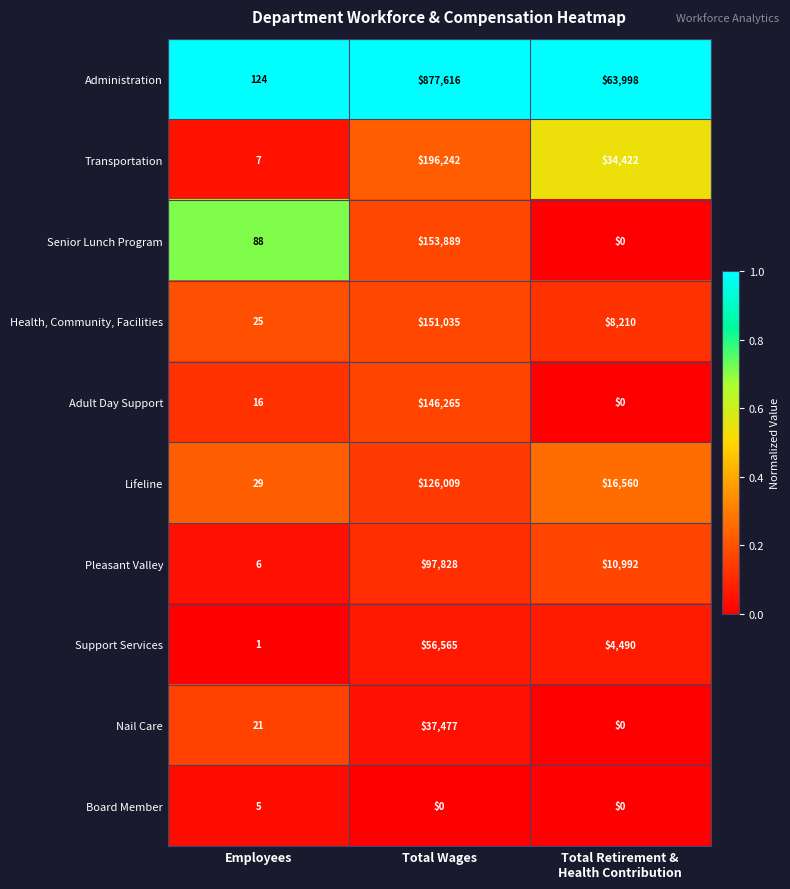

At which category is the sum across all series the highest?

Total Wages